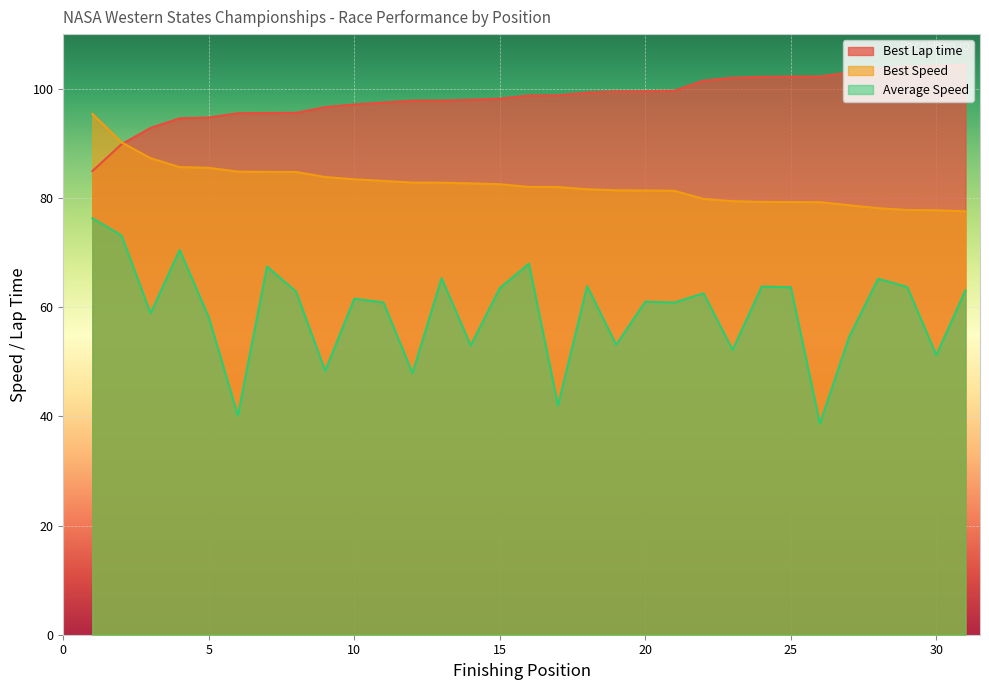

What is the value of the Best Speed point at the 6th from the left?

84.8